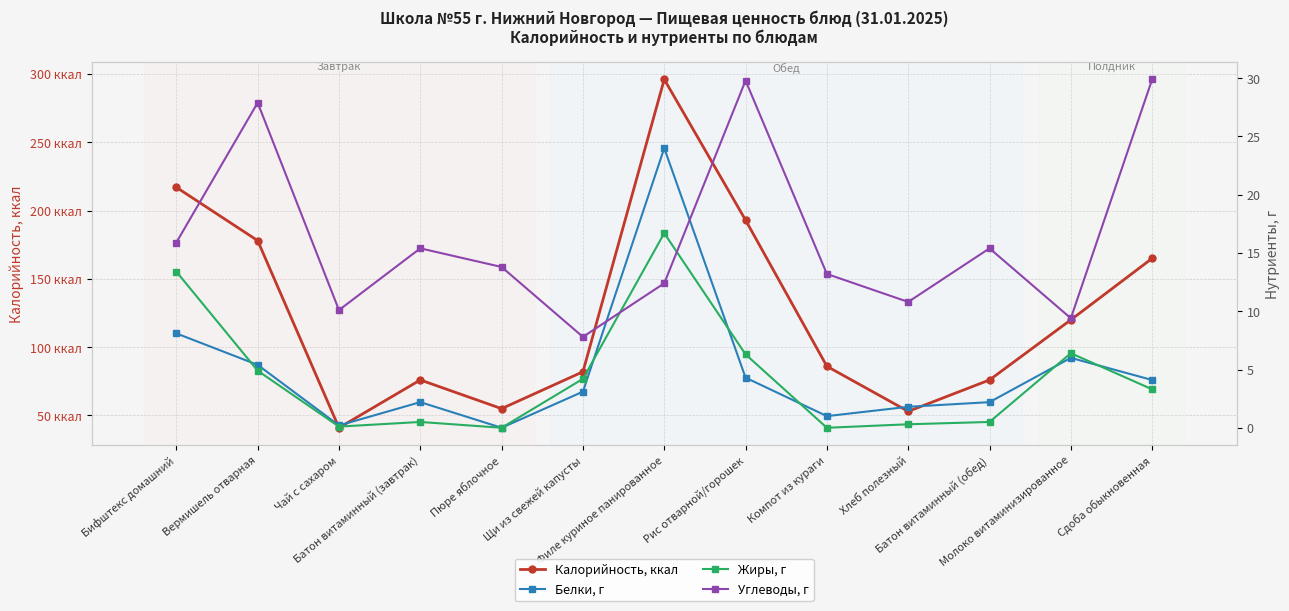

Reading right to left, transcribe all the data shown in this chart.

Калорийность, ккал: 165.0	120.0	76.0	53.0	86.0	193.0	296.0	82.0	55.0	76.0	41.0	178.0	217.0
Белки, г: 4.1	6.0	2.2	1.8	1.0	4.3	24.0	3.1	0.0	2.2	0.2	5.4	8.1
Жиры, г: 3.3	6.4	0.5	0.3	0.0	6.3	16.7	4.2	0.0	0.5	0.1	4.9	13.4
Углеводы, г: 29.9	9.4	15.4	10.8	13.2	29.8	12.4	7.8	13.8	15.4	10.1	27.9	15.9